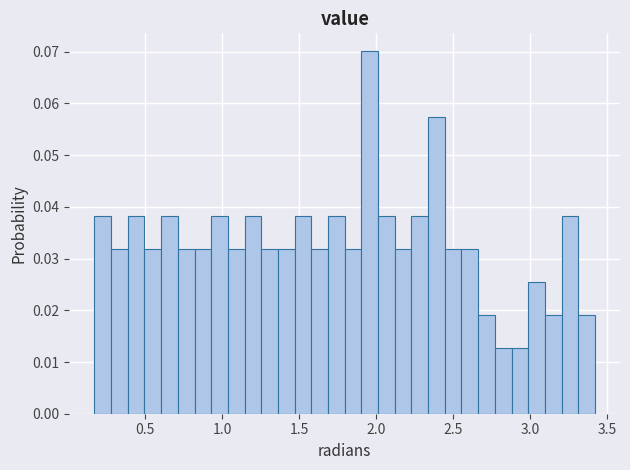

Read against the x-axis, roughly where is the centre of the tallest bar?

1.95